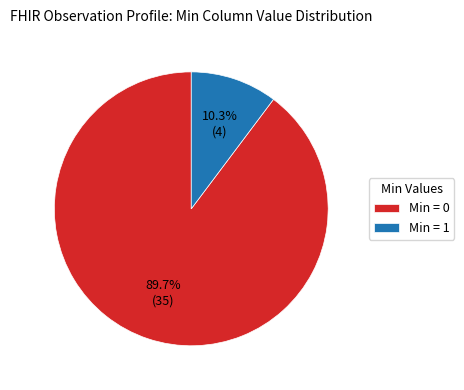

Which category has the smallest portion of the pie?

Min = 1